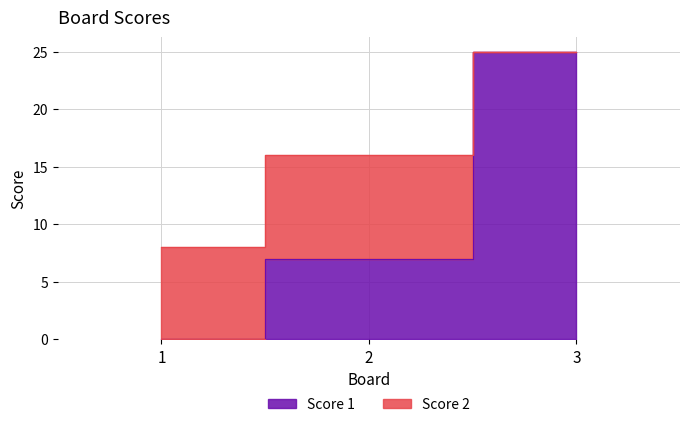

How many values exceed 7?

1